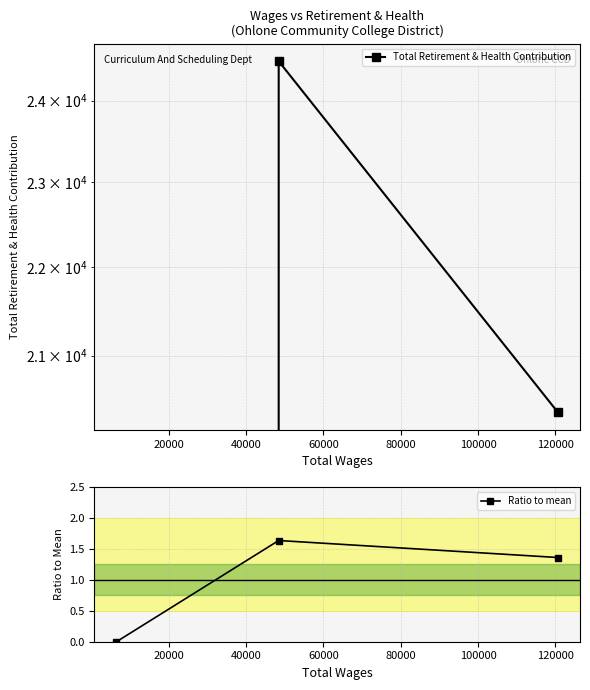

At how many categories does at least one series exceed 18927?

2